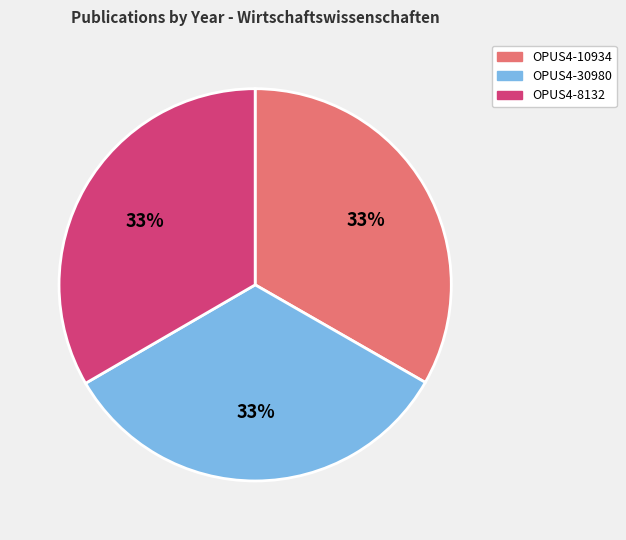

Is it true that OPUS4-8132 is 33% of the pie?

True